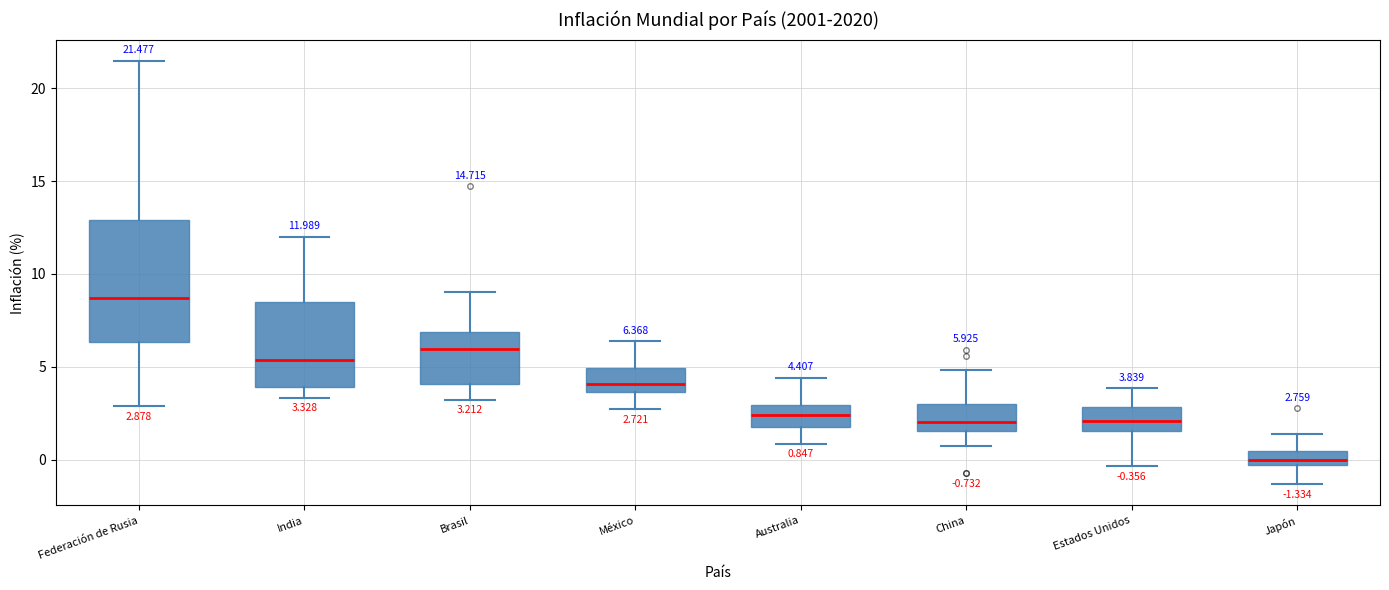

Which box is the tallest, from its lower edge to its upper edge?

Federación de Rusia